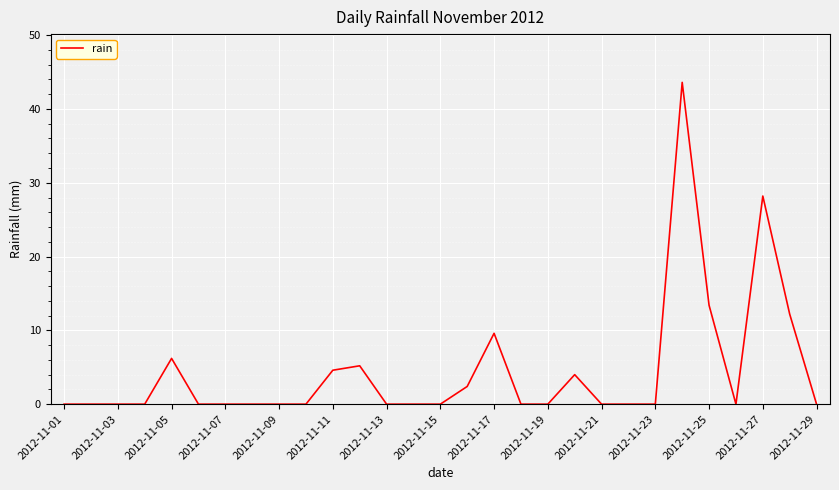

What is the difference between the maximum and minimum values?

43.6